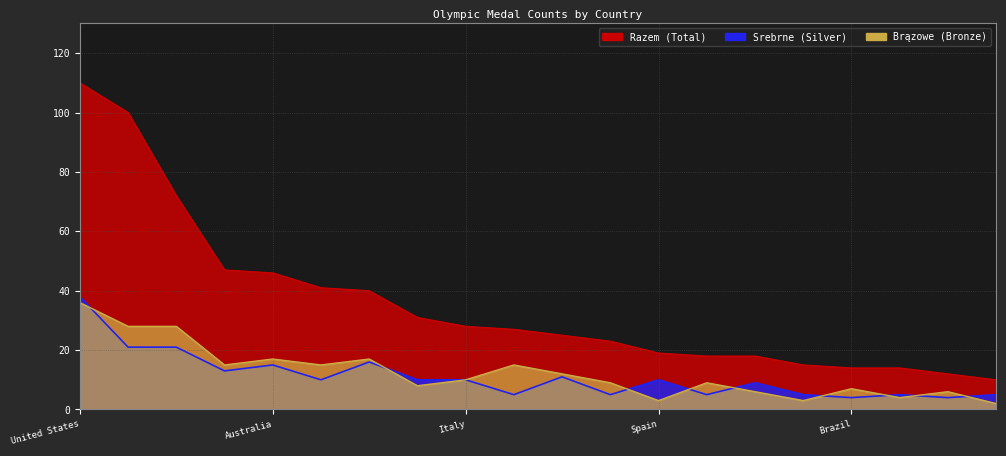

True or false: Razem has more than 2 interior local peaks.

False